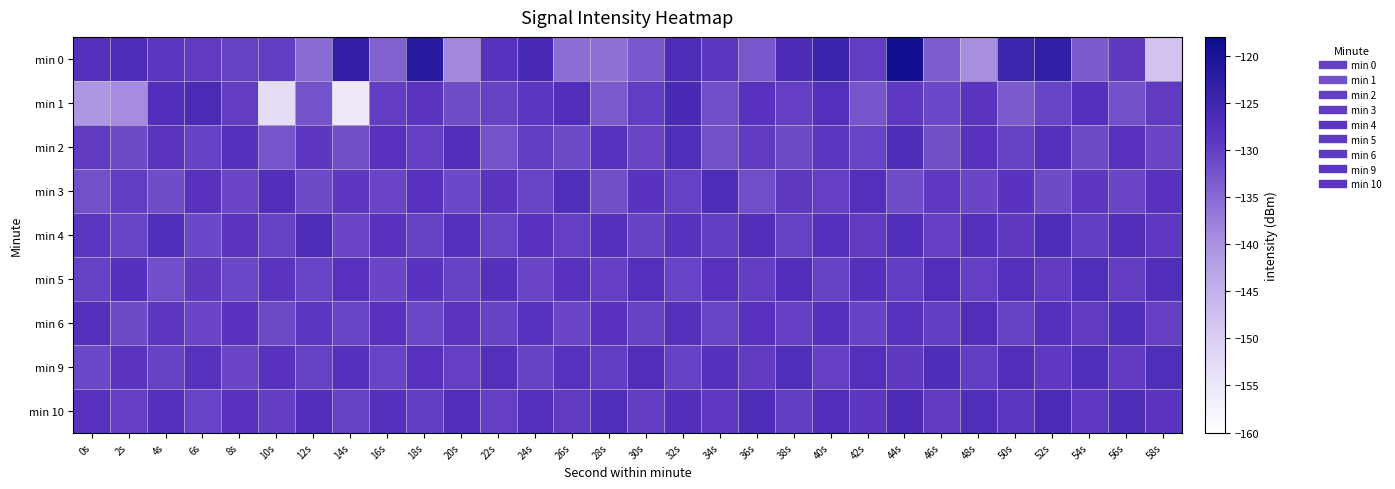

Reading right to left, extract all data points from this chart.

min 0: 58s=-147.9	56s=-129.4	54s=-133.4	52s=-123.2	50s=-124.9	48s=-139.4	46s=-133.5	44s=-119.0	42s=-129.8	40s=-124.5	38s=-126.8	36s=-132.9	34s=-128.9	32s=-126.9	30s=-132.8	28s=-135.7	26s=-135.5	24s=-126.3	22s=-128.1	20s=-138.4	18s=-121.8	16s=-134.0	14s=-123.4	12s=-135.1	10s=-129.7	8s=-130.3	6s=-129.6	4s=-128.9	2s=-126.9	0s=-127.9
min 1: 58s=-129.6	56s=-132.1	54s=-127.9	52s=-130.5	50s=-133.2	48s=-128.7	46s=-131.0	44s=-129.3	42s=-132.5	40s=-127.8	38s=-130.1	36s=-128.4	34s=-131.7	32s=-126.3	30s=-129.8	28s=-133.1	26s=-127.4	24s=-128.9	22s=-130.2	20s=-131.5	18s=-128.7	16s=-129.8	14s=-155.2	12s=-132.3	10s=-152.9	8s=-129.8	6s=-126.6	4s=-127.6	2s=-139.0	0s=-141.0
min 2: 58s=-130.9	56s=-128.2	54s=-131.4	52s=-127.7	50s=-130.2	48s=-128.5	46s=-131.8	44s=-127.1	42s=-130.6	40s=-128.9	38s=-131.2	36s=-129.5	34s=-132.0	32s=-127.3	30s=-130.8	28s=-128.1	26s=-131.4	24s=-129.7	22s=-132.2	20s=-127.5	18s=-130.0	16s=-128.3	14s=-131.8	12s=-129.1	10s=-132.6	8s=-127.9	6s=-130.4	4s=-128.7	2s=-131.2	0s=-129.5
min 3: 58s=-128.4	56s=-130.7	54s=-129.0	52s=-131.3	50s=-128.6	48s=-130.9	46s=-129.2	44s=-131.5	42s=-127.8	40s=-130.1	38s=-129.4	36s=-131.7	34s=-127.0	32s=-130.3	30s=-128.6	28s=-131.9	26s=-127.2	24s=-130.5	22s=-128.8	20s=-131.1	18s=-128.4	16s=-130.7	14s=-129.0	12s=-131.3	10s=-127.6	8s=-130.9	6s=-128.2	4s=-131.5	2s=-129.8	0s=-132.1
min 4: 58s=-129.2	56s=-127.5	54s=-129.8	52s=-127.1	50s=-129.4	48s=-127.7	46s=-130.0	44s=-127.3	42s=-129.6	40s=-127.9	38s=-130.2	36s=-127.5	34s=-129.8	32s=-128.1	30s=-130.4	28s=-127.7	26s=-130.0	24s=-128.3	22s=-130.6	20s=-127.9	18s=-130.2	16s=-128.5	14s=-130.8	12s=-127.1	10s=-130.4	8s=-128.7	6s=-131.0	4s=-127.3	2s=-130.6	0s=-128.9
min 5: 58s=-127.6	56s=-129.9	54s=-127.2	52s=-129.5	50s=-127.8	48s=-130.1	46s=-127.4	44s=-129.7	42s=-128.0	40s=-130.3	38s=-127.6	36s=-129.9	34s=-128.2	32s=-130.5	30s=-127.8	28s=-130.1	26s=-128.4	24s=-130.7	22s=-128.0	20s=-130.3	18s=-128.6	16s=-130.9	14s=-128.2	12s=-130.5	10s=-128.8	8s=-131.1	6s=-129.4	4s=-131.7	2s=-128.0	0s=-130.3
min 6: 58s=-130.0	56s=-127.3	54s=-129.6	52s=-127.9	50s=-130.2	48s=-127.5	46s=-129.8	44s=-128.1	42s=-130.4	40s=-127.7	38s=-130.0	36s=-128.3	34s=-130.6	32s=-127.9	30s=-130.2	28s=-128.5	26s=-130.8	24s=-128.1	22s=-130.4	20s=-128.7	18s=-131.0	16s=-128.3	14s=-130.6	12s=-128.9	10s=-131.2	8s=-128.5	6s=-130.8	4s=-129.1	2s=-131.4	0s=-127.7
min 9: 58s=-127.3	56s=-129.6	54s=-127.2	52s=-129.2	50s=-127.5	48s=-129.8	46s=-127.1	44s=-129.4	42s=-127.7	40s=-130.0	38s=-127.3	36s=-129.6	34s=-127.9	32s=-130.2	30s=-127.5	28s=-129.8	26s=-128.1	24s=-130.4	22s=-127.7	20s=-130.0	18s=-128.3	16s=-130.6	14s=-127.9	12s=-130.2	10s=-128.5	8s=-130.8	6s=-128.1	4s=-130.4	2s=-128.7	0s=-131.0
min 10: 58s=-128.7	56s=-127.0	54s=-129.3	52s=-126.6	50s=-128.9	48s=-127.2	46s=-129.5	44s=-126.8	42s=-129.1	40s=-127.4	38s=-129.7	36s=-127.0	34s=-129.3	32s=-127.6	30s=-129.9	28s=-127.2	26s=-129.5	24s=-127.8	22s=-130.1	20s=-127.4	18s=-129.7	16s=-128.0	14s=-130.3	12s=-127.6	10s=-129.9	8s=-128.2	6s=-130.5	4s=-127.8	2s=-130.1	0s=-128.4